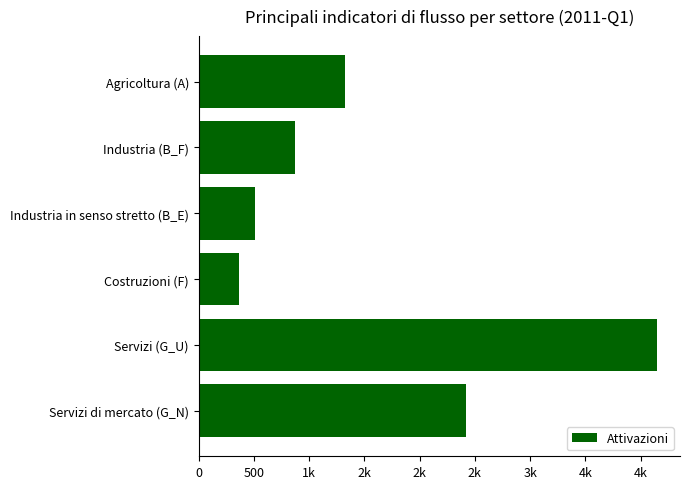

Are the bars grouped side by side (vs. stacked)?

No